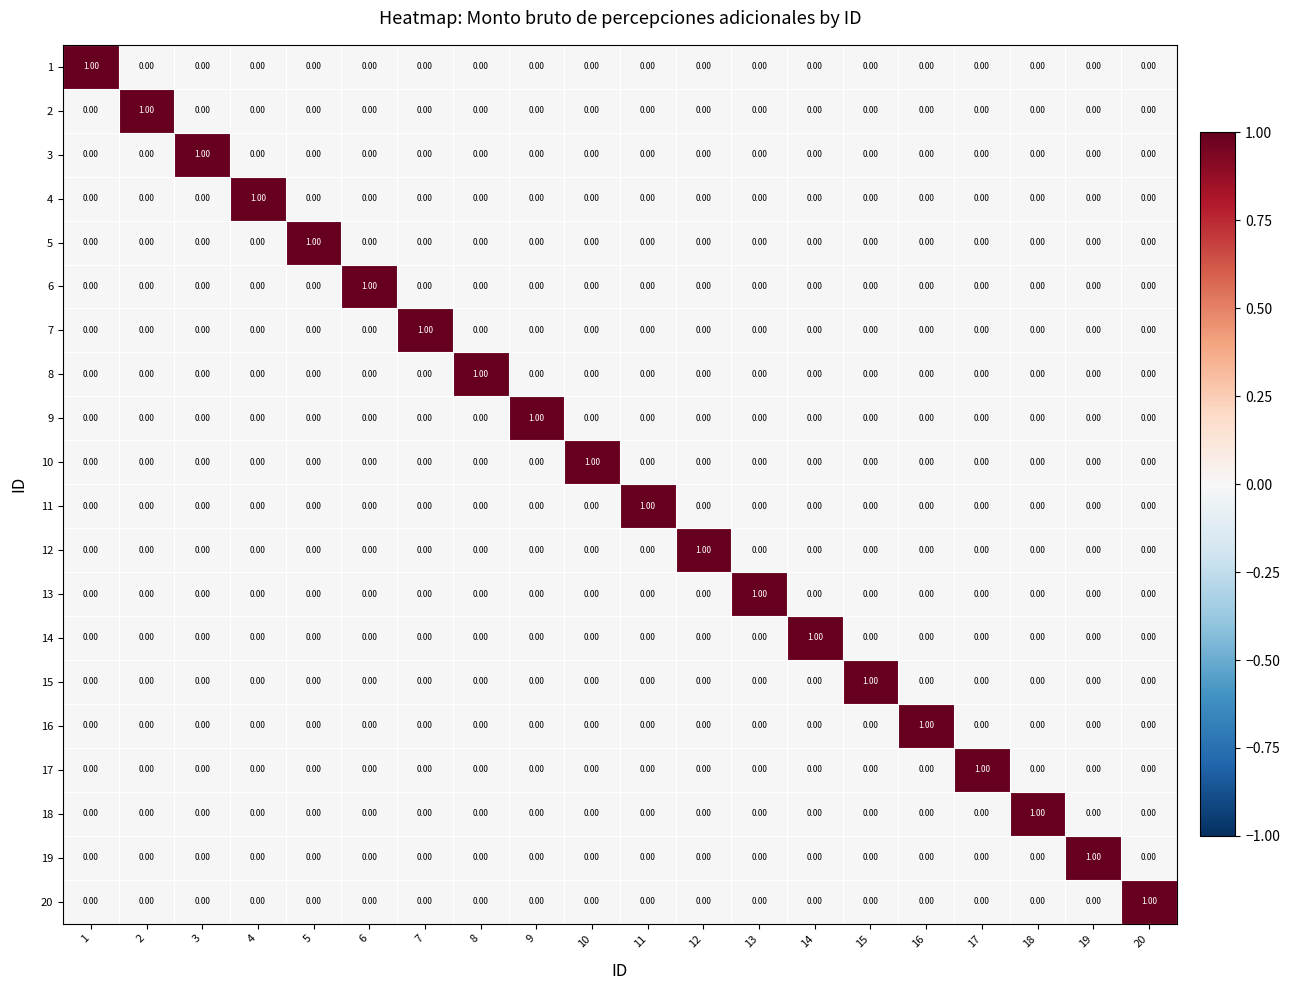

At how many categories does at least one series exceed 0?

20